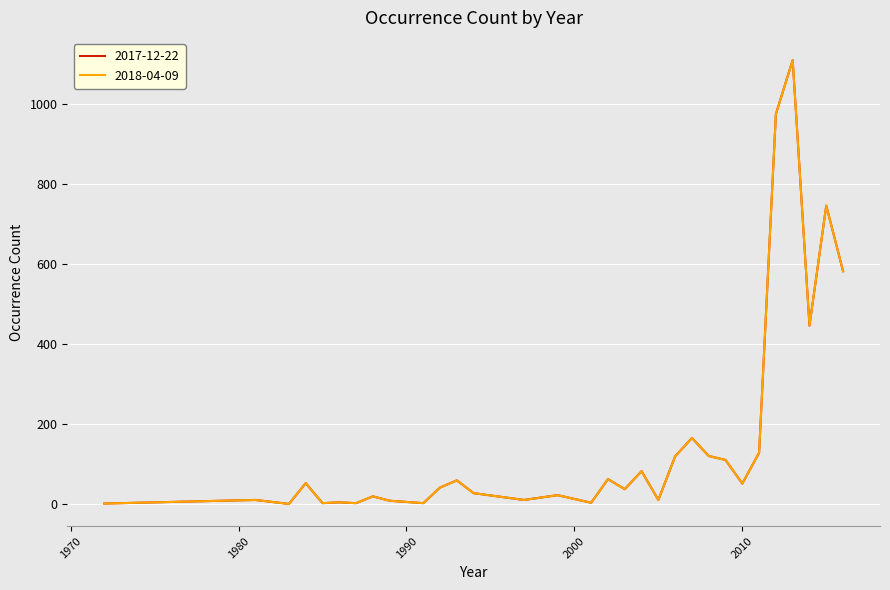

What is the sum of all 2017-12-22 values?

5036